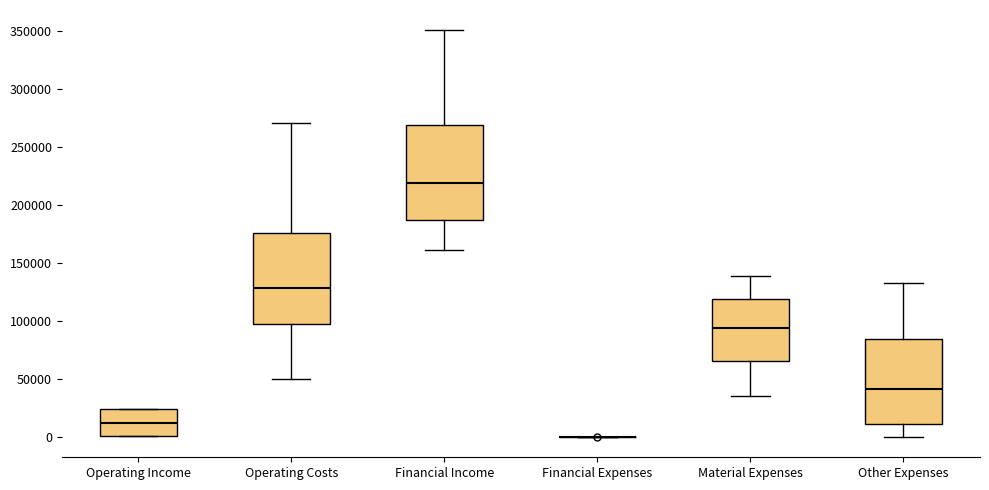

Reading left to right, read every box against the y-axis: the position of its median line, the range the box covers, and the ends of its whiskers. The values are not printed on the chart, so give them approximately, as read against the axis.

Operating Income: median 10000, box 0 to 25000, whiskers 0 to 25000
Operating Costs: median 130000, box 95000 to 175000, whiskers 50000 to 270000
Financial Income: median 220000, box 185000 to 270000, whiskers 160000 to 350000
Financial Expenses: box collapsed to a line at 0, whiskers 0 to 0
Material Expenses: median 95000, box 65000 to 120000, whiskers 35000 to 140000
Other Expenses: median 40000, box 10000 to 85000, whiskers 0 to 130000